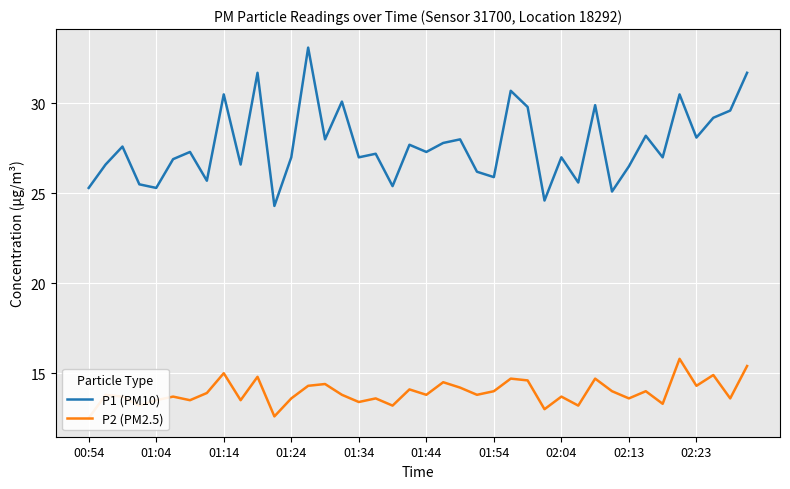

Which series has the largest total across all categories?

P1 (PM10)